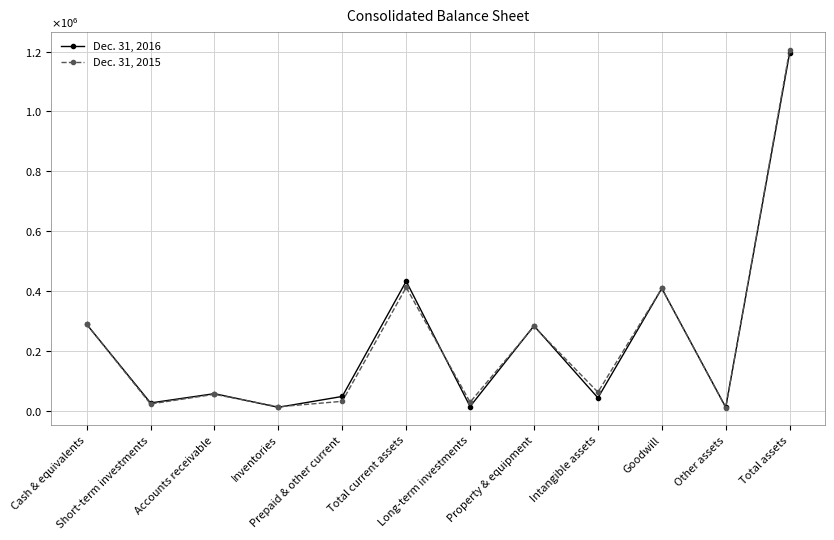

Where is the first local minimum for Dec. 31, 2016?

Short-term investments